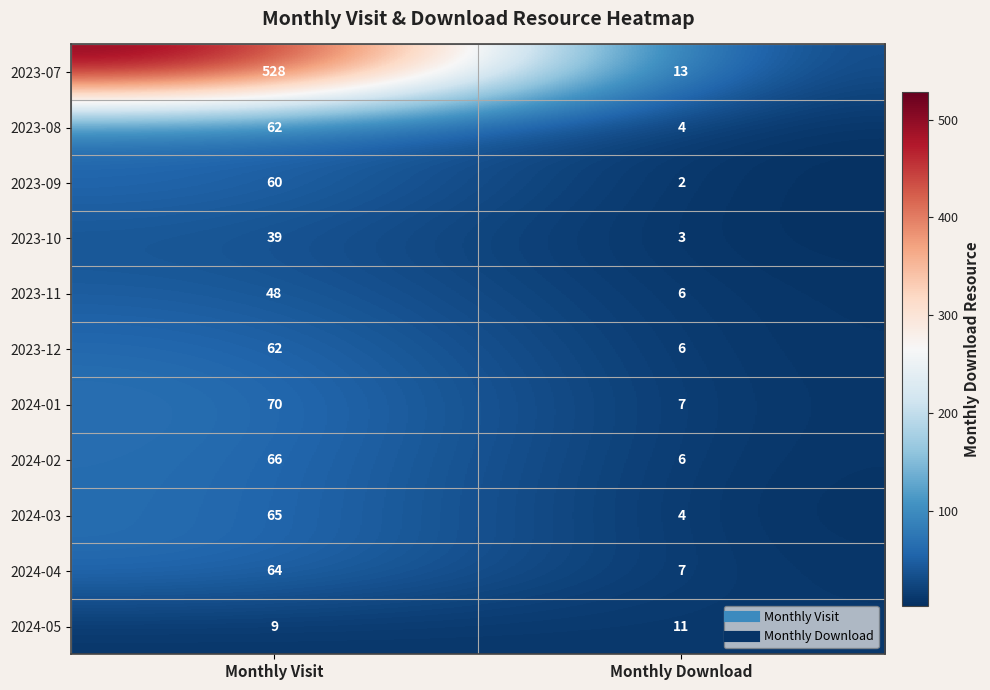

Reading left to right, list all the values displayed in this chart.

2023-07: Monthly Visit=528	Monthly Download=13
2023-08: Monthly Visit=62	Monthly Download=4
2023-09: Monthly Visit=60	Monthly Download=2
2023-10: Monthly Visit=39	Monthly Download=3
2023-11: Monthly Visit=48	Monthly Download=6
2023-12: Monthly Visit=62	Monthly Download=6
2024-01: Monthly Visit=70	Monthly Download=7
2024-02: Monthly Visit=66	Monthly Download=6
2024-03: Monthly Visit=65	Monthly Download=4
2024-04: Monthly Visit=64	Monthly Download=7
2024-05: Monthly Visit=9	Monthly Download=11